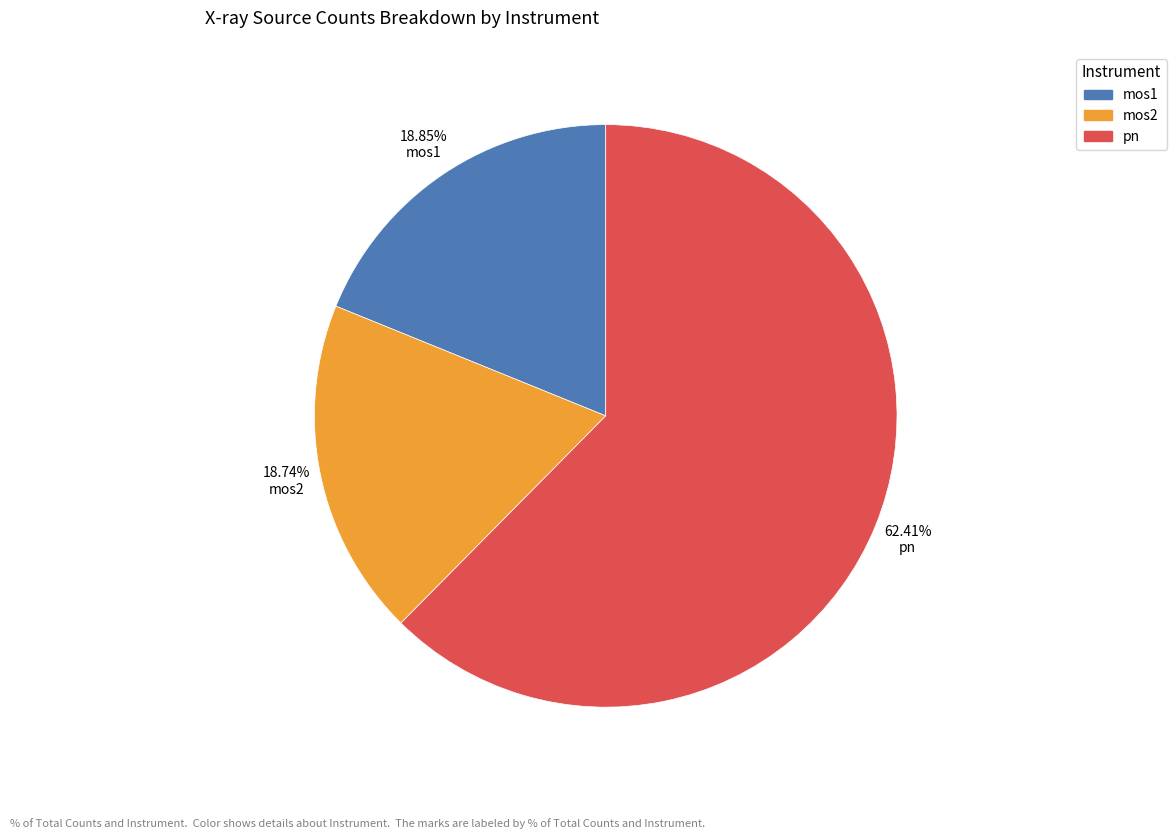

Does any single category account for the majority?

Yes